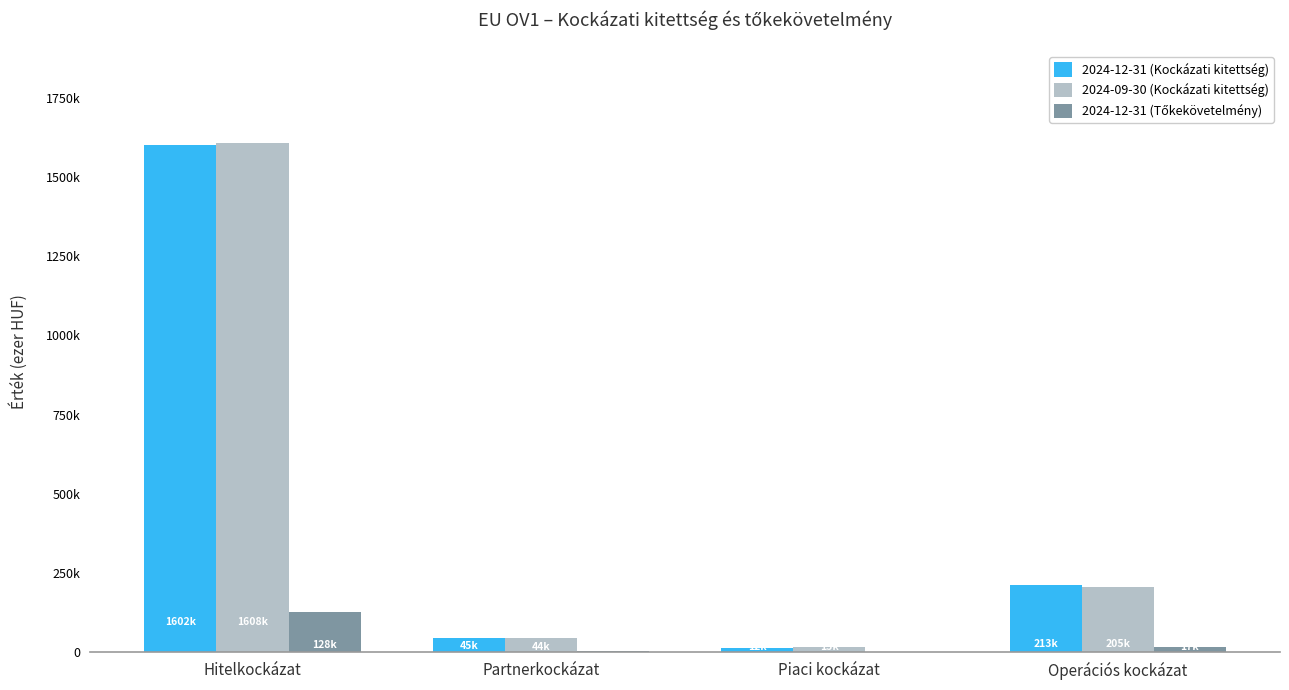

What is the total value across all series at Piaci kockázat?

27997.1